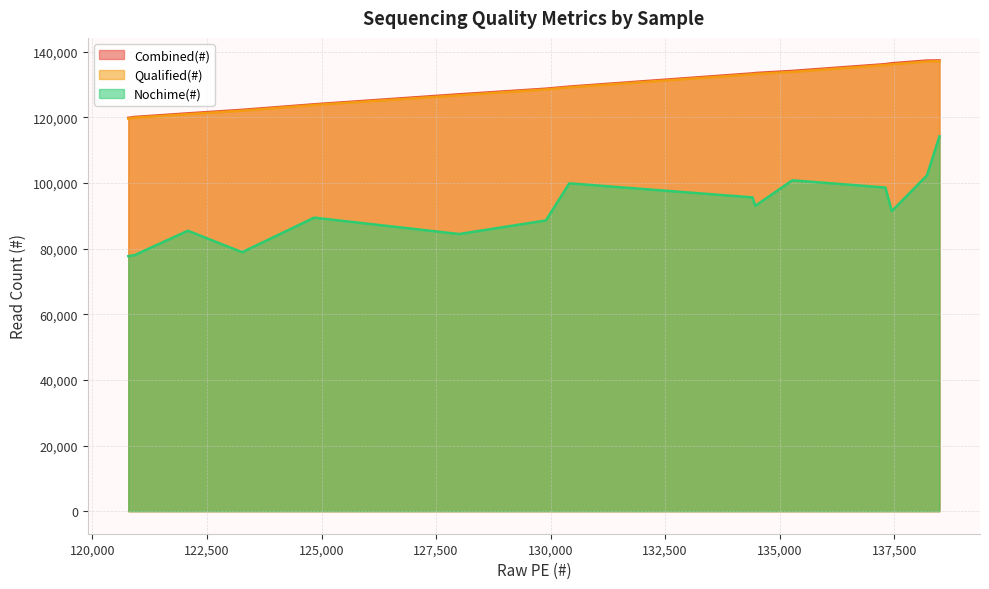

What is the maximum value for Combined(#)?

137312